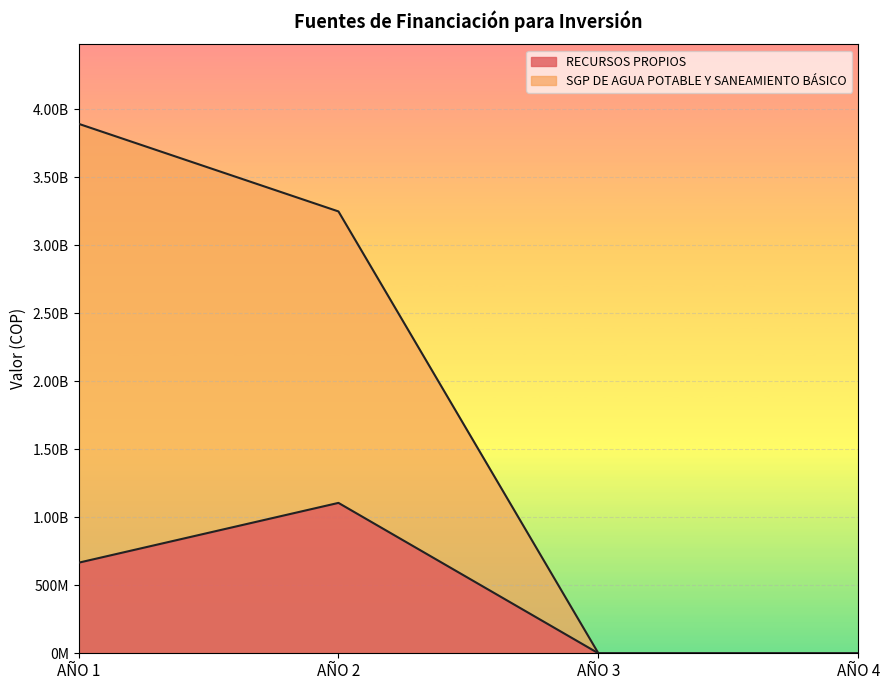

True or false: SGP DE AGUA POTABLE Y SANEAMIENTO BÁSICO and RECURSOS PROPIOS intersect in this chart.

False